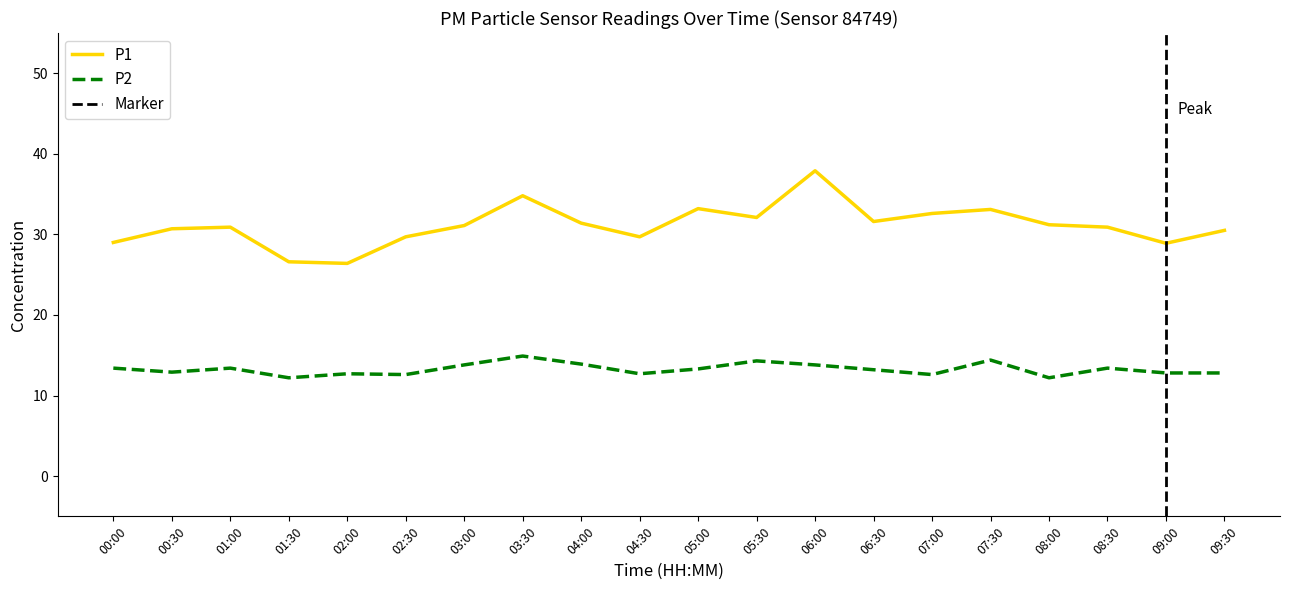

The P1 series shows 26.4 at 02:00. True or false?

True